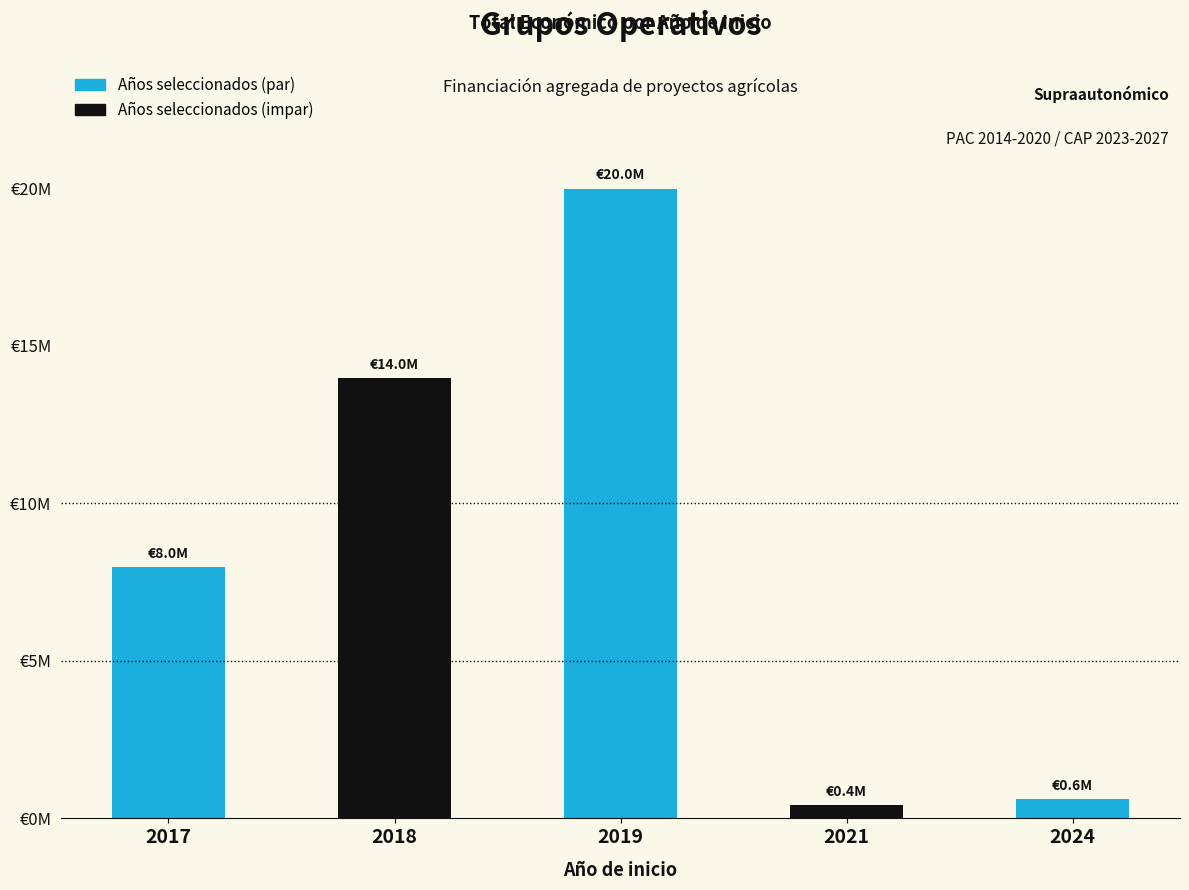

What is the change in value from 2017 to 2019?

+12021273